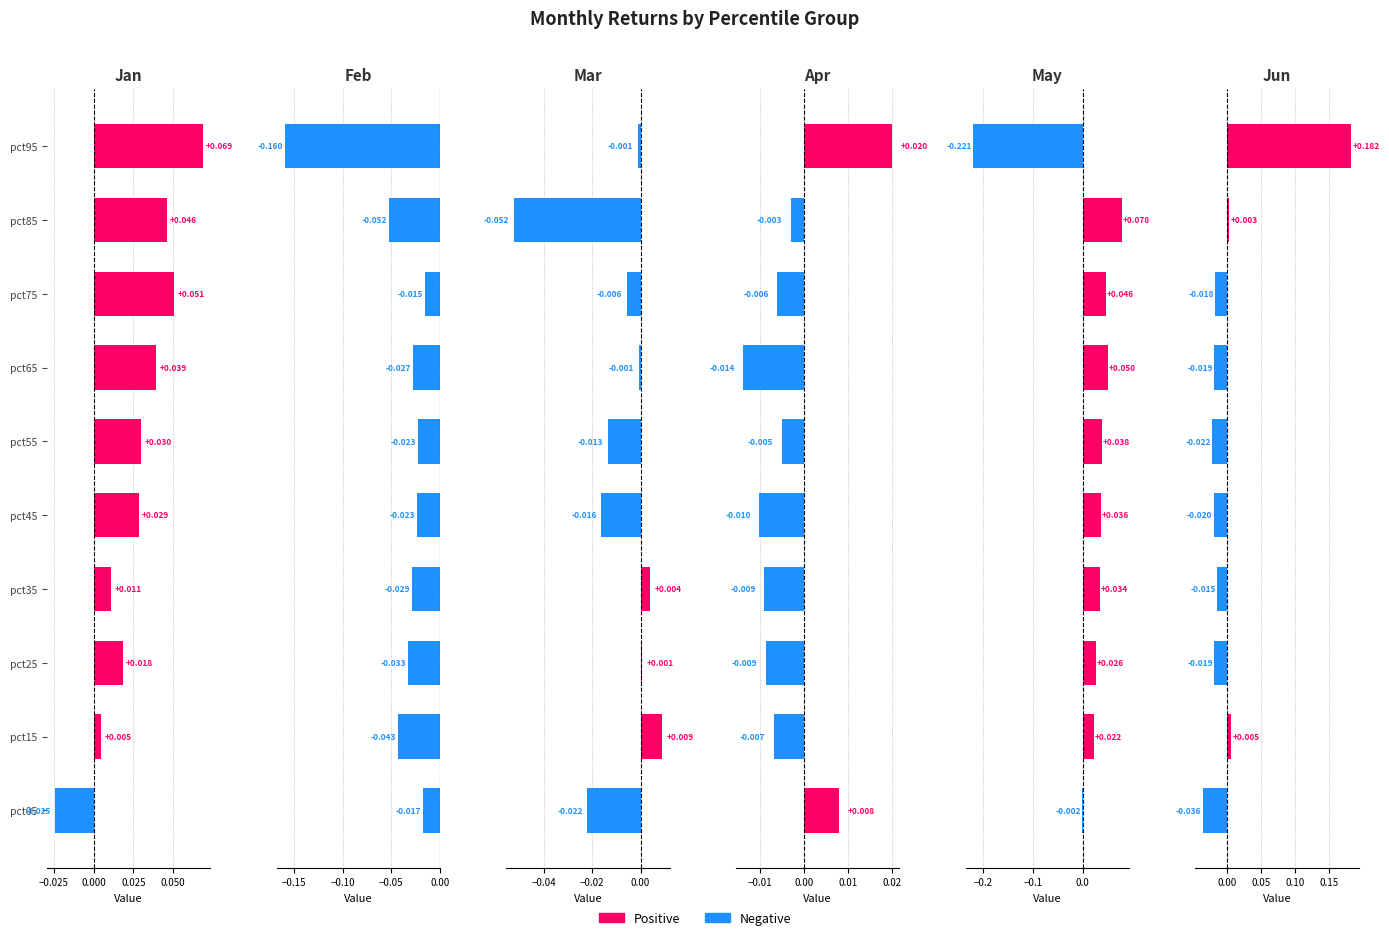

How many data points does each series have?

10